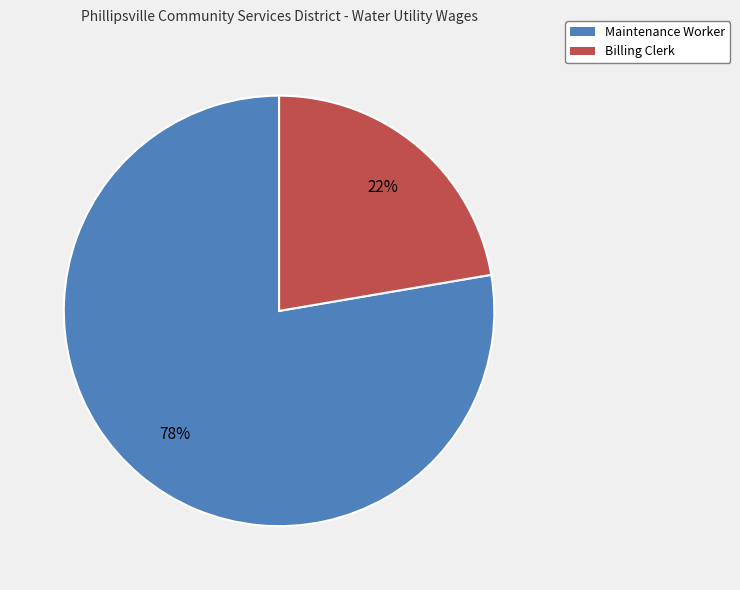

Count the number of slices in the pie.

2